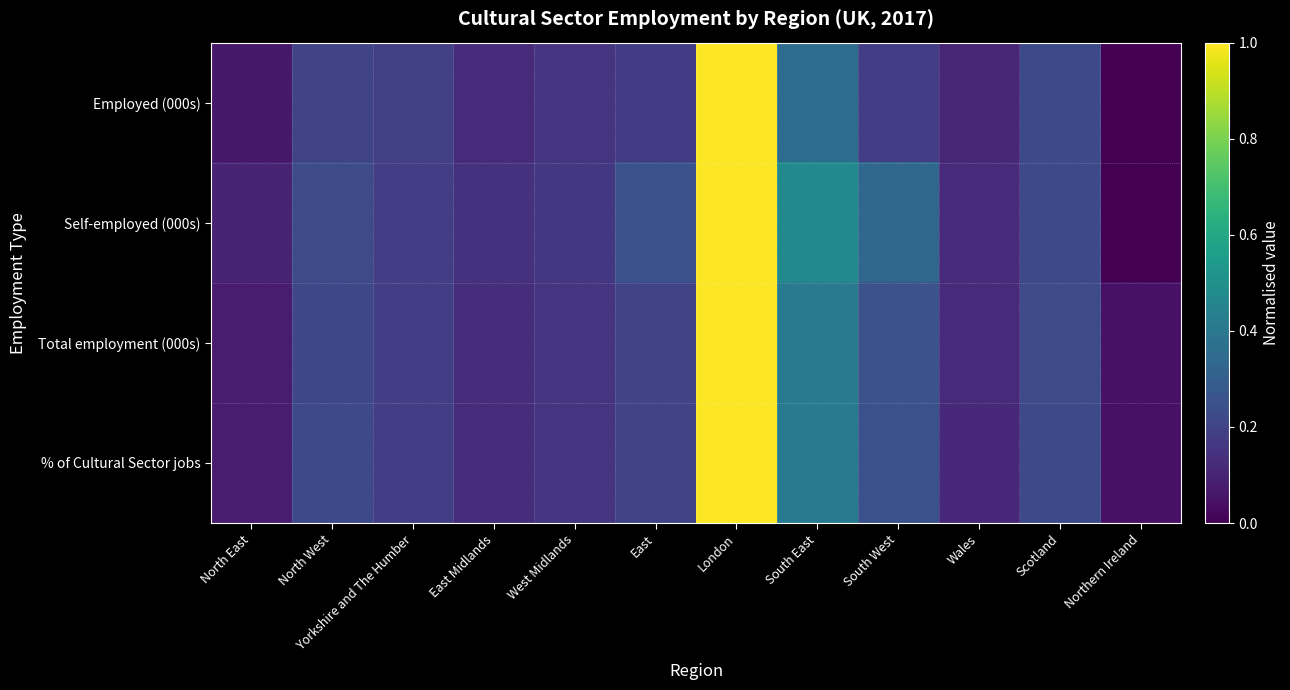

Reading left to right, extract all data points from this chart.

Employed (000s): North East=0.1	North West=0.2	Yorkshire and The Humber=0.2	East Midlands=0.1	West Midlands=0.1	East=0.2	London=1.0	South East=0.4	South West=0.2	Wales=0.1	Scotland=0.2	Northern Ireland=0.0
Self-employed (000s): North East=0.1	North West=0.2	Yorkshire and The Humber=0.2	East Midlands=0.1	West Midlands=0.2	East=0.3	London=1.0	South East=0.5	South West=0.3	Wales=0.1	Scotland=0.2	Northern Ireland=0.0
Total employment (000s): North East=0.1	North West=0.2	Yorkshire and The Humber=0.2	East Midlands=0.1	West Midlands=0.2	East=0.2	London=1.0	South East=0.4	South West=0.3	Wales=0.1	Scotland=0.2	Northern Ireland=0.1
% of Cultural Sector jobs: North East=0.1	North West=0.2	Yorkshire and The Humber=0.2	East Midlands=0.1	West Midlands=0.2	East=0.2	London=1.0	South East=0.4	South West=0.3	Wales=0.1	Scotland=0.2	Northern Ireland=0.0